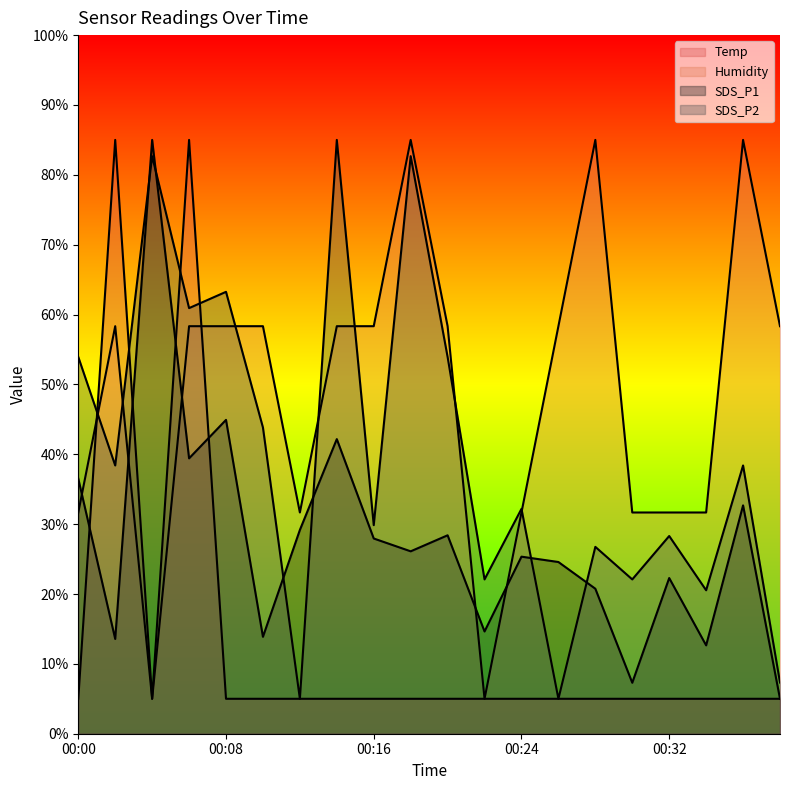

At which category does Temp reach its first local peak?

00:02